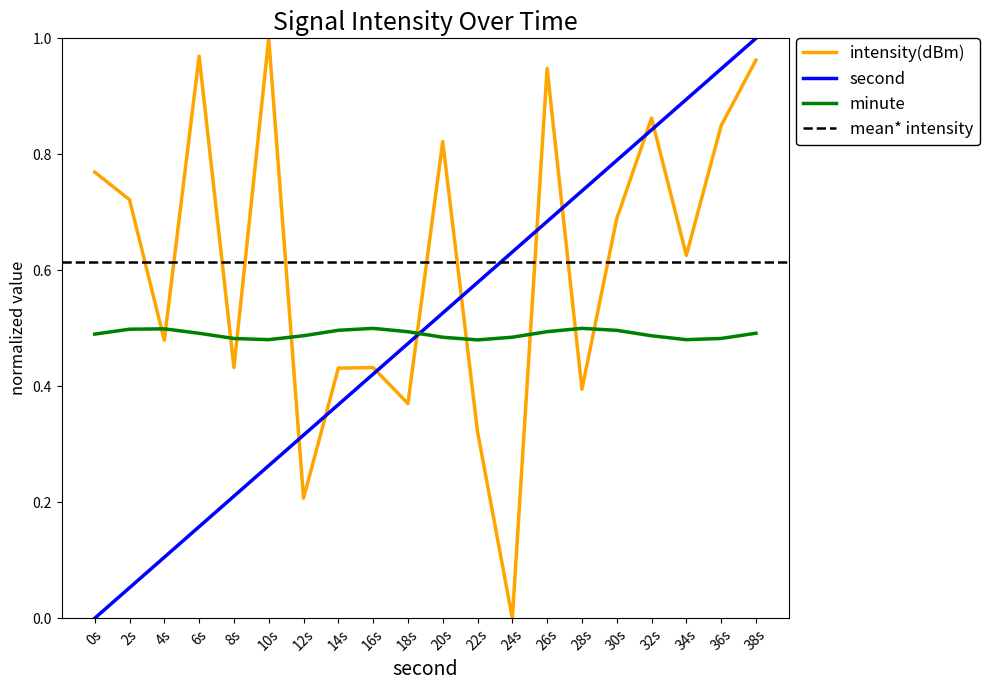

List the labels in order of second value, smallest first.

0s, 2s, 4s, 6s, 8s, 10s, 12s, 14s, 16s, 18s, 20s, 22s, 24s, 26s, 28s, 30s, 32s, 34s, 36s, 38s